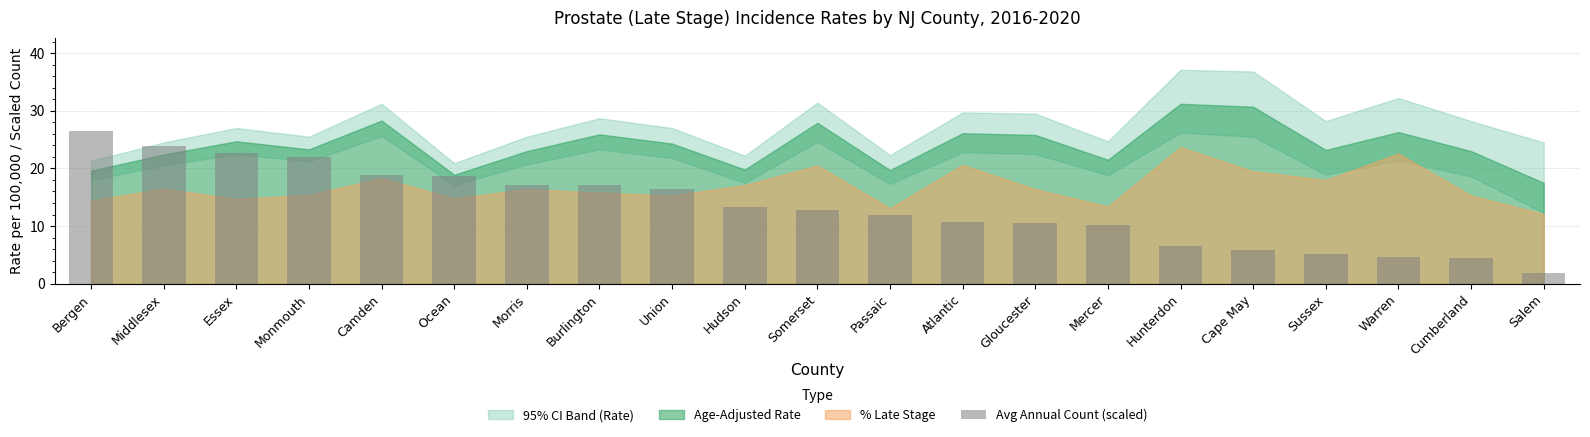

Are the bars grouped side by side (vs. stacked)?

No